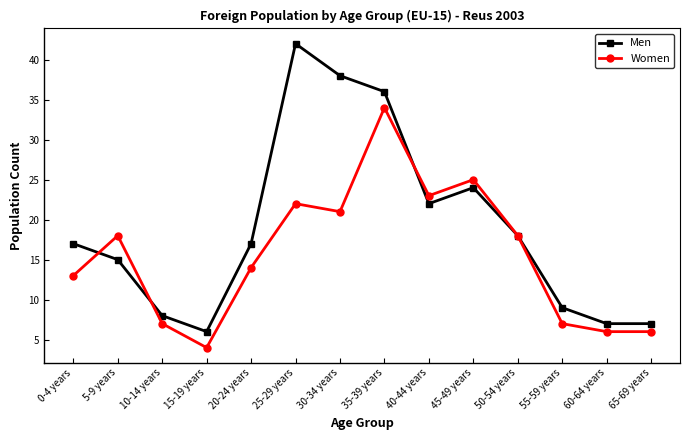

Reading left to right, transcribe all the data shown in this chart.

Men: 17	15	8	6	17	42	38	36	22	24	18	9	7	7
Women: 13	18	7	4	14	22	21	34	23	25	18	7	6	6